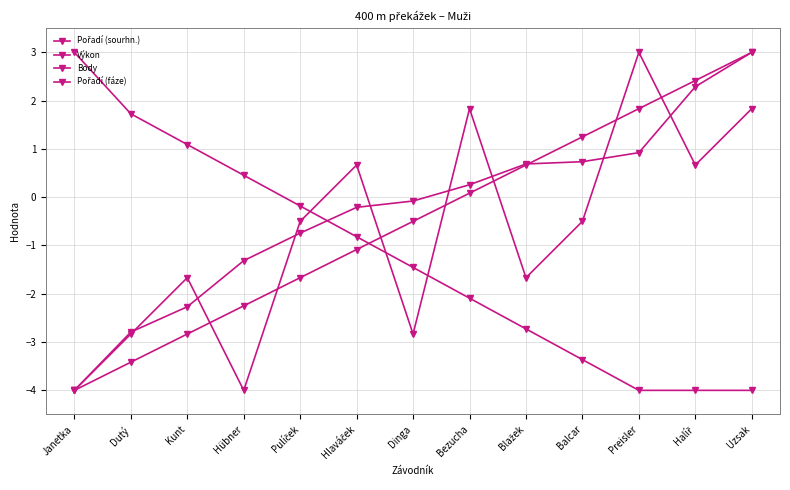

What is the minimum value for Body?

-4.0